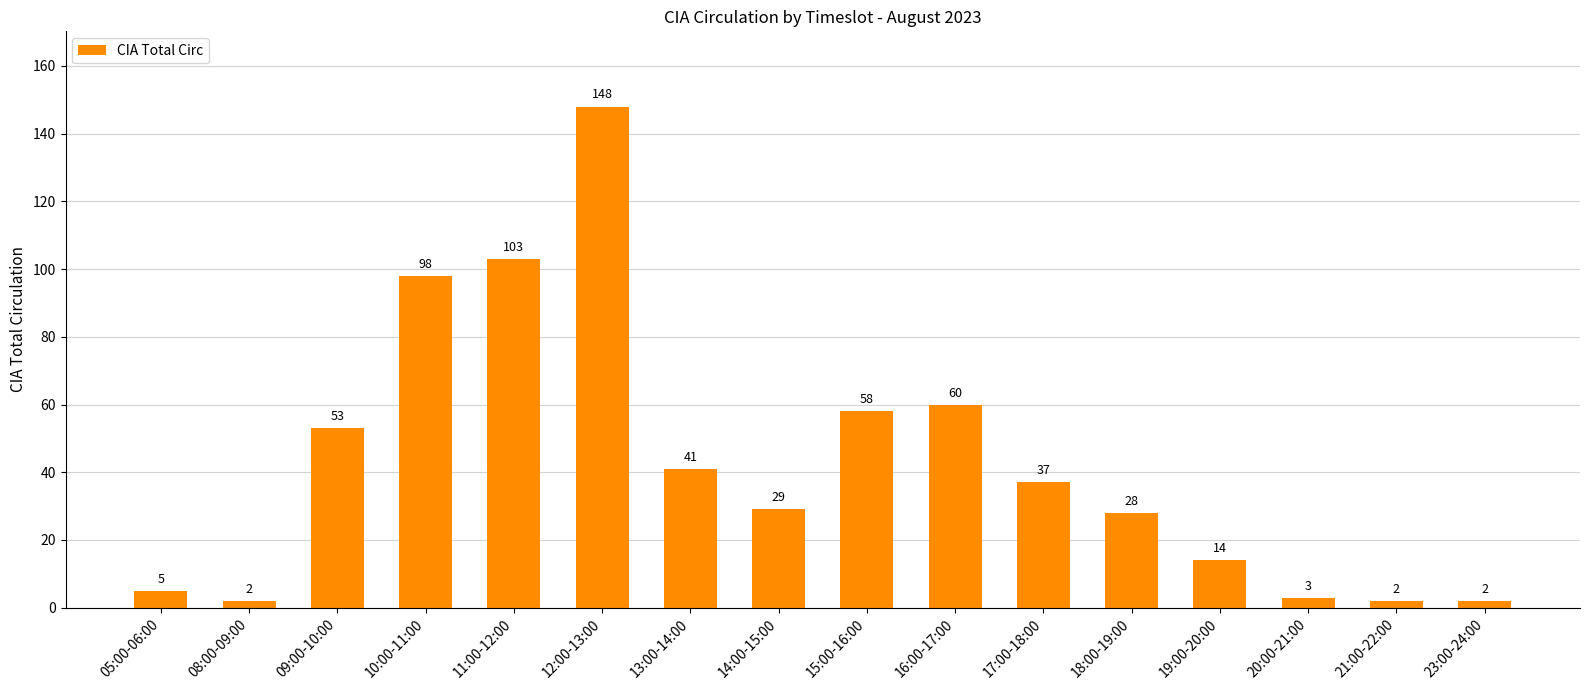

What is the greatest value displayed?

148